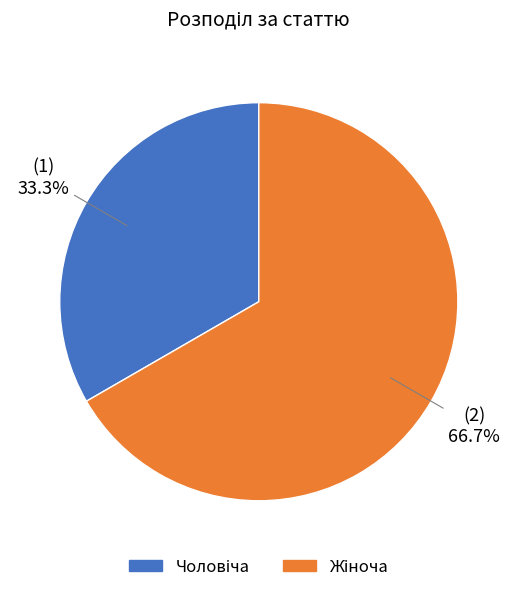

Does any single category account for the majority?

Yes